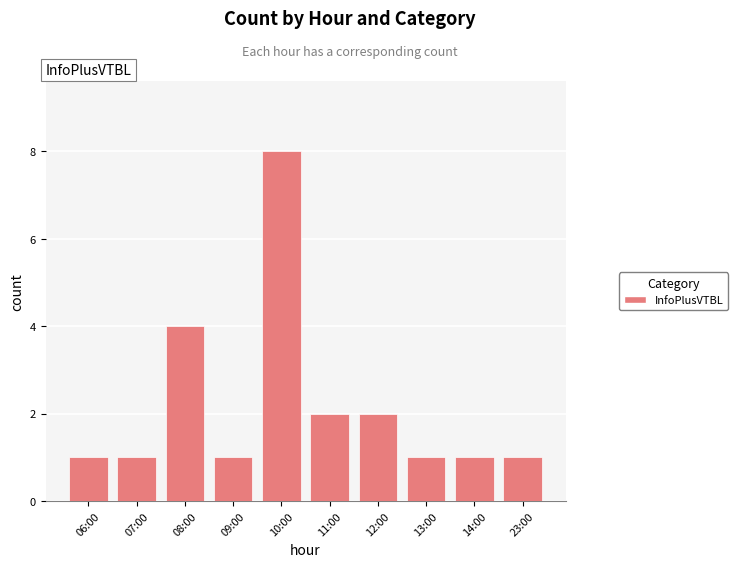

Which category has the highest value across all series?

10:00